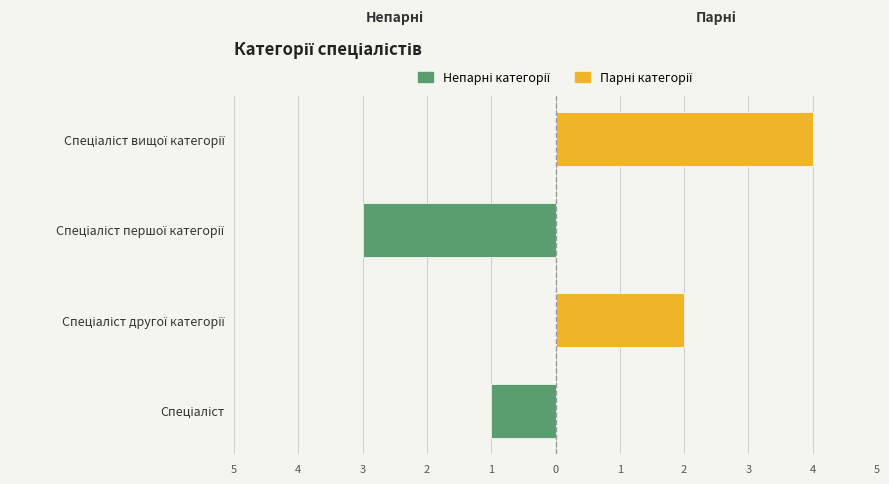

What value does the Парні категорії series have at Спеціаліст вищої категорії?

4